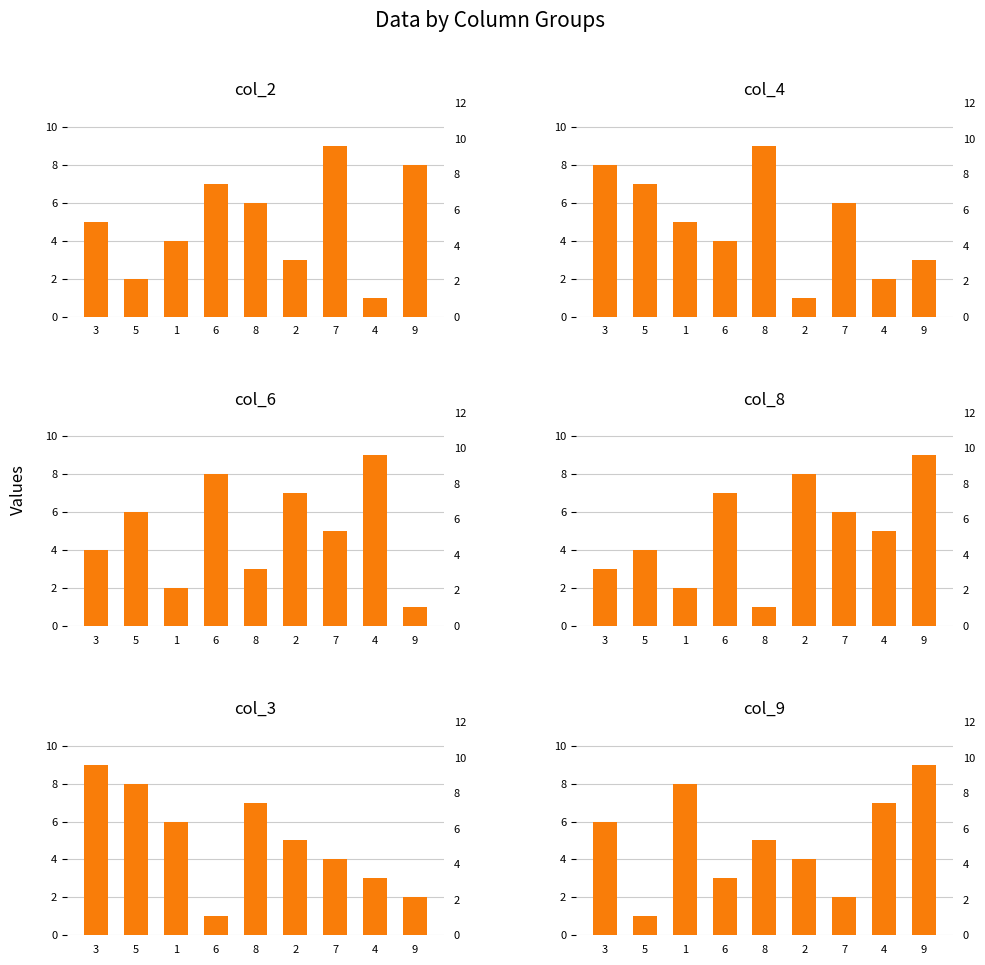

At which label is col_6 closest to 5?

7